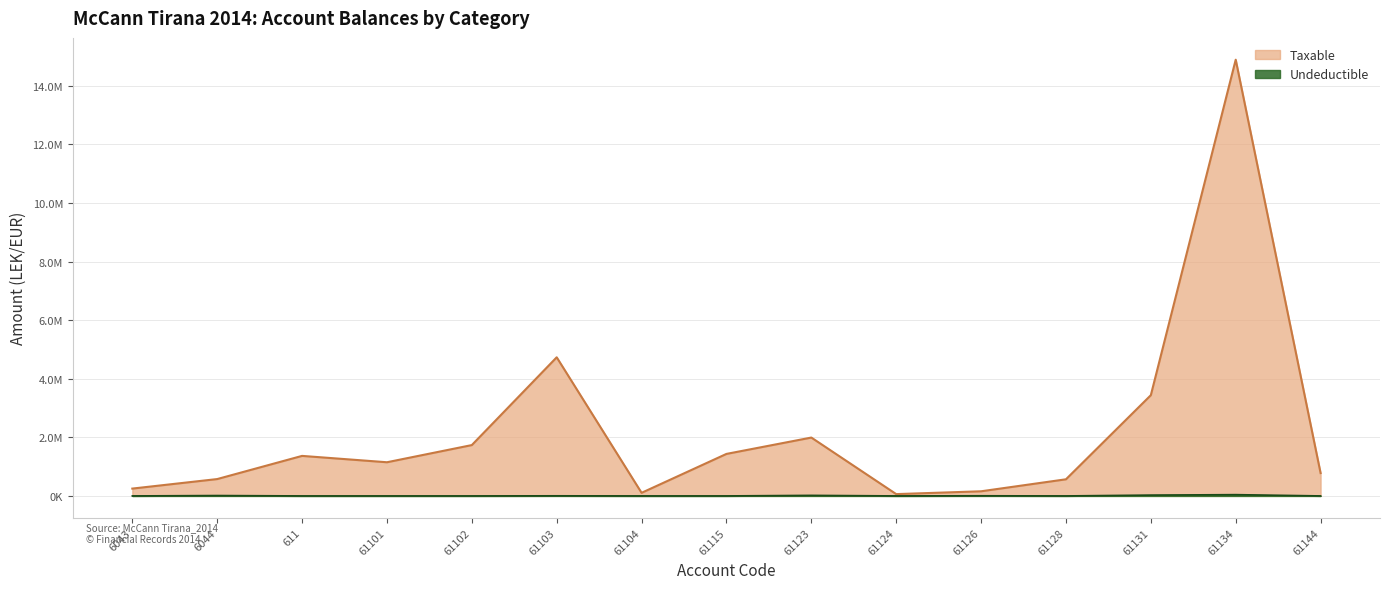

How many interior local valleys does the Undeductible series have?

3